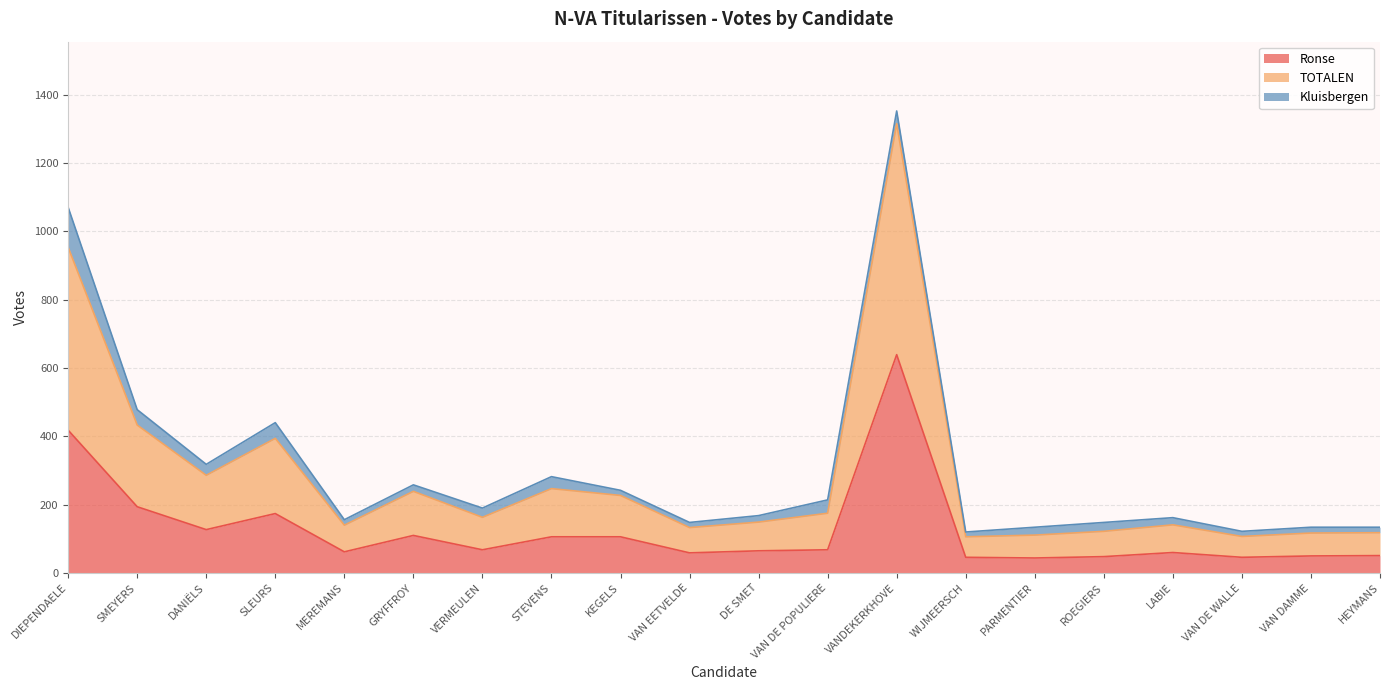

Does the chart display data point markers on the line(s)?

No